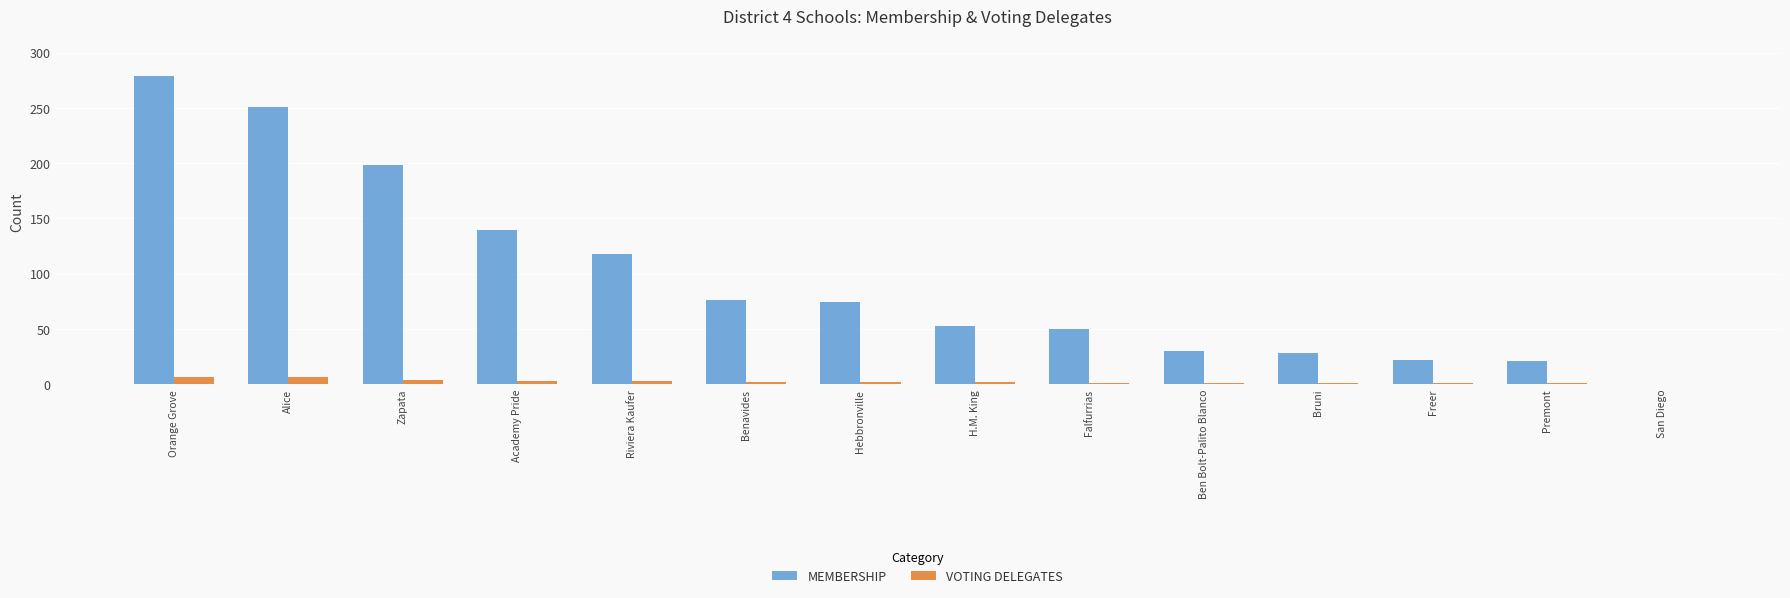

Which series has the largest range (max minus min)?

MEMBERSHIP